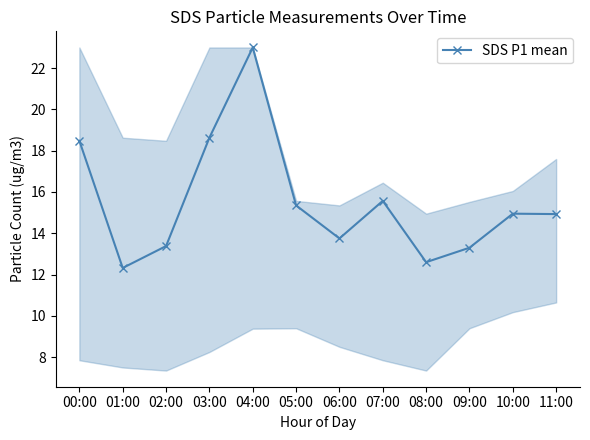

What is the greatest value displayed?

23.0